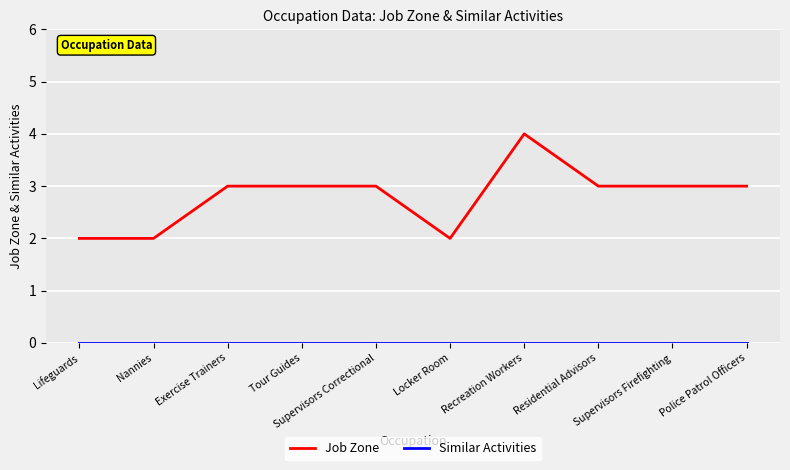

What position from the right is Supervisors Firefighting?

2